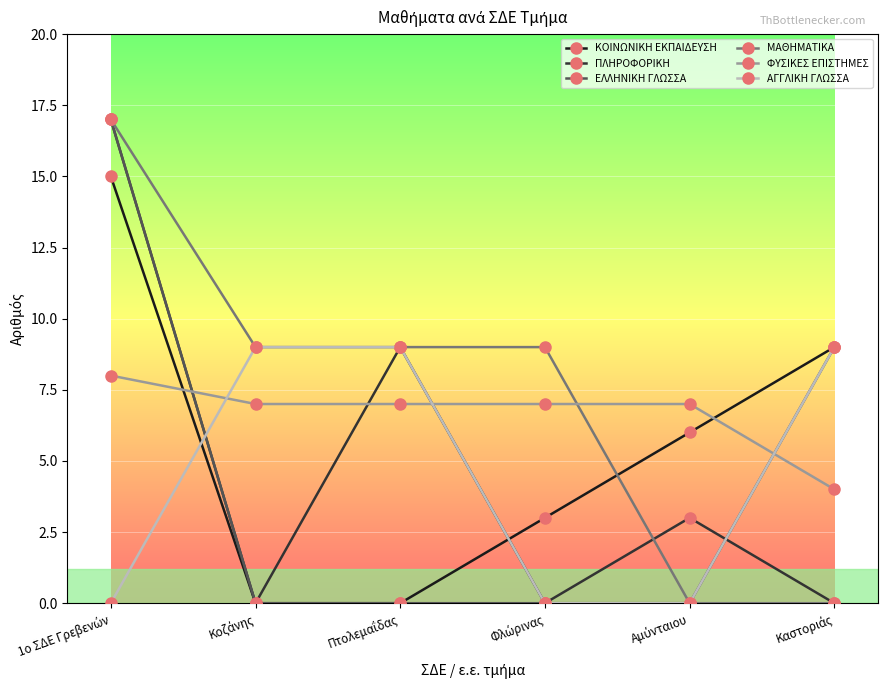

What is the highest value of the ΚΟΙΝΩΝΙΚΗ ΕΚΠΑΙΔΕΥΣΗ series?

15